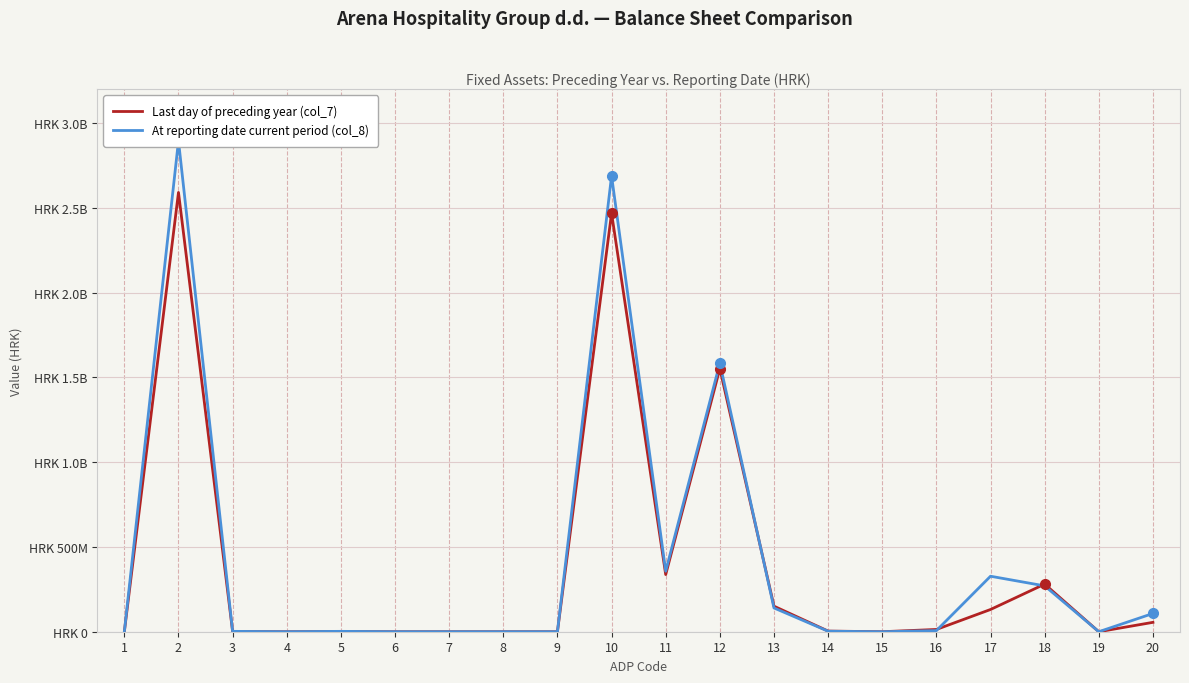

What are all the series names shown in the legend?

Last day of preceding year (col_7), At reporting date current period (col_8)